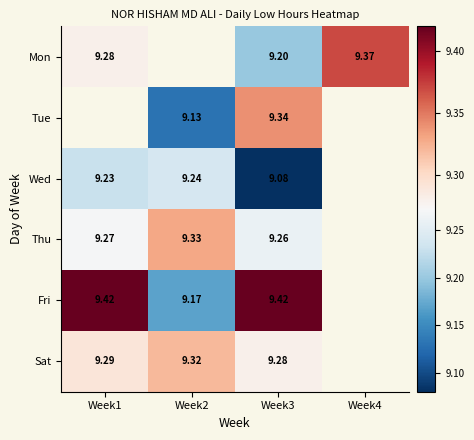

Is the value of Fri at Week3 greater than the value of Thu at Week2?

Yes